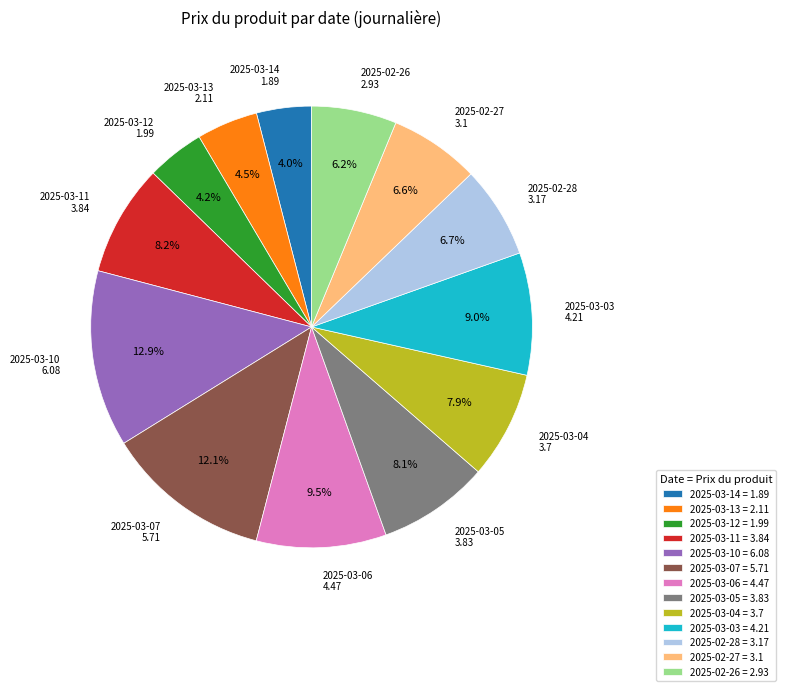

Is it true that 2025-03-07 is 18% of the pie?

False